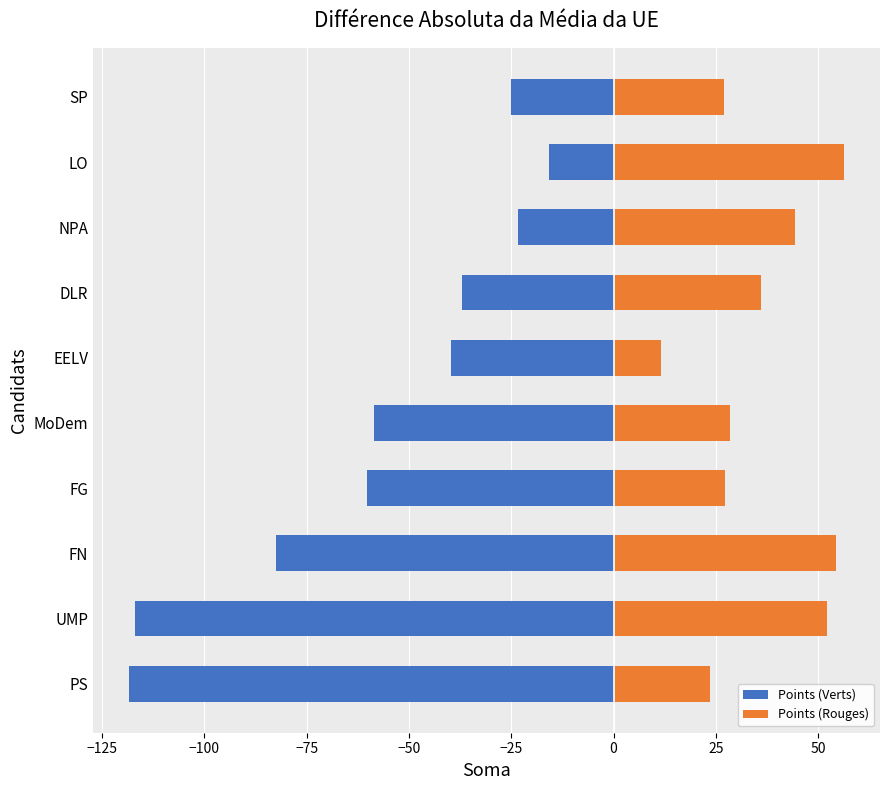

What is the difference between the maximum and second lowest values in the Points (Verts) series?

101.2